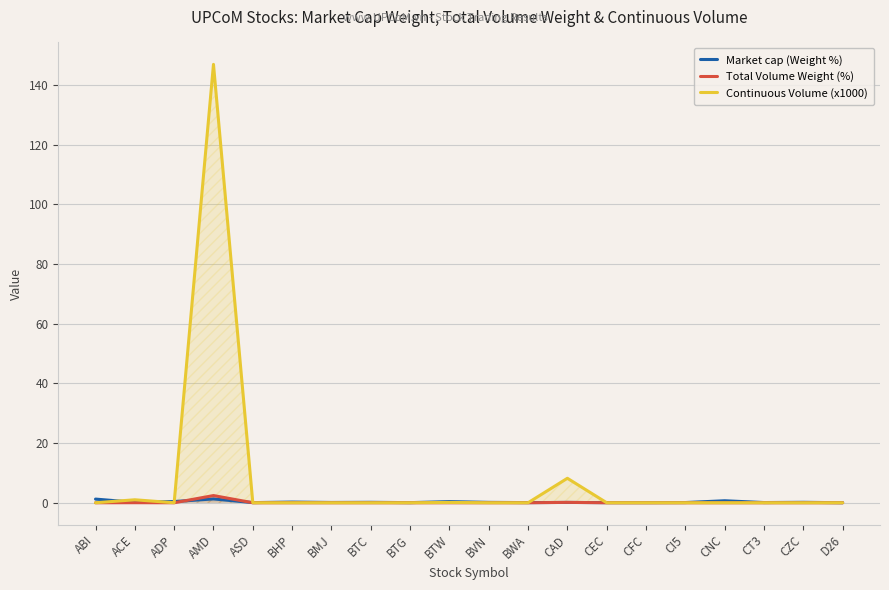

True or false: Total Volume Weight (%) and Market cap (Weight %) cross at least once.

True